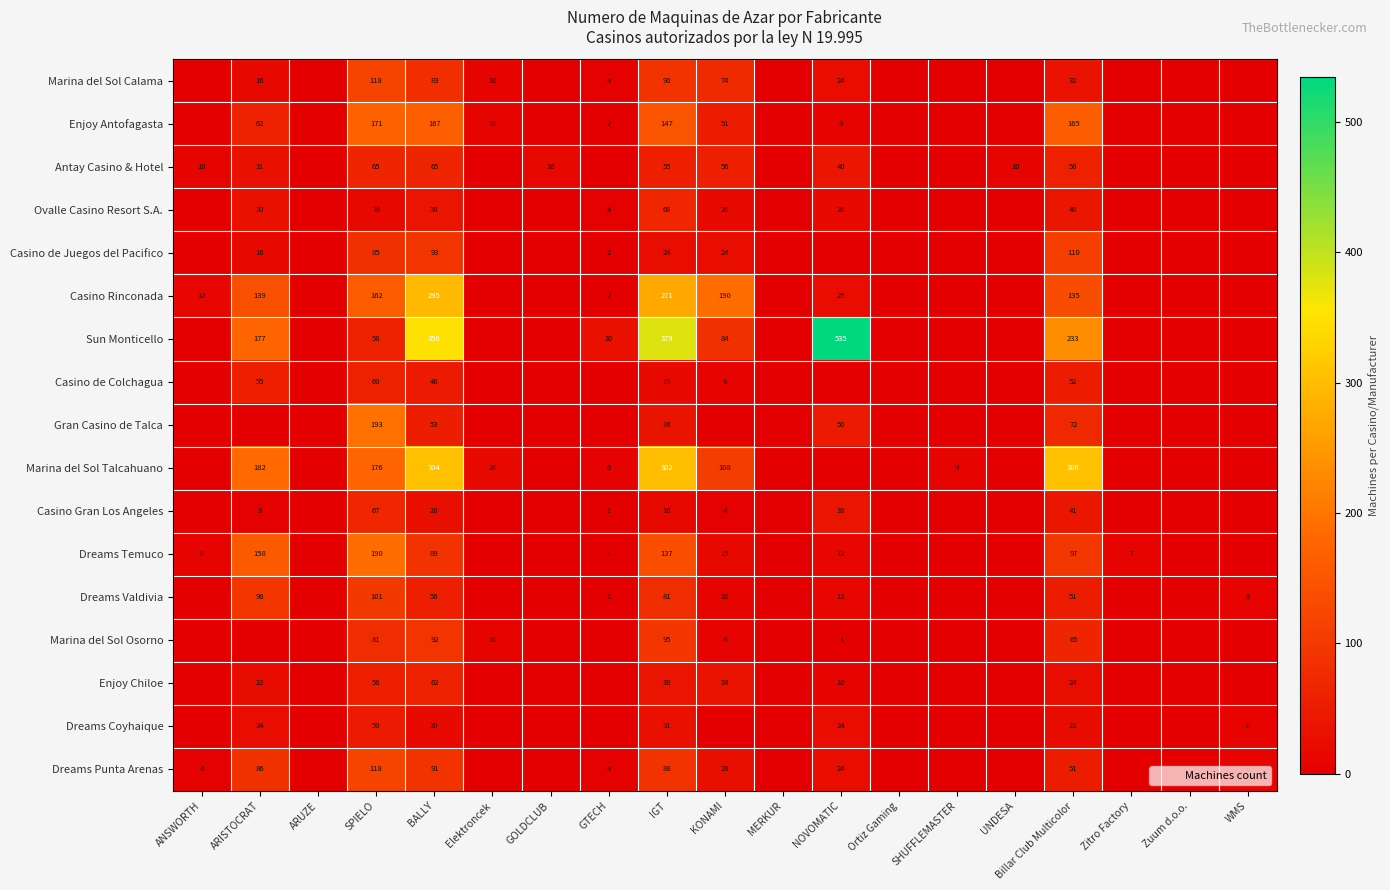

Which series has the largest total across all categories?

Sun Monticello